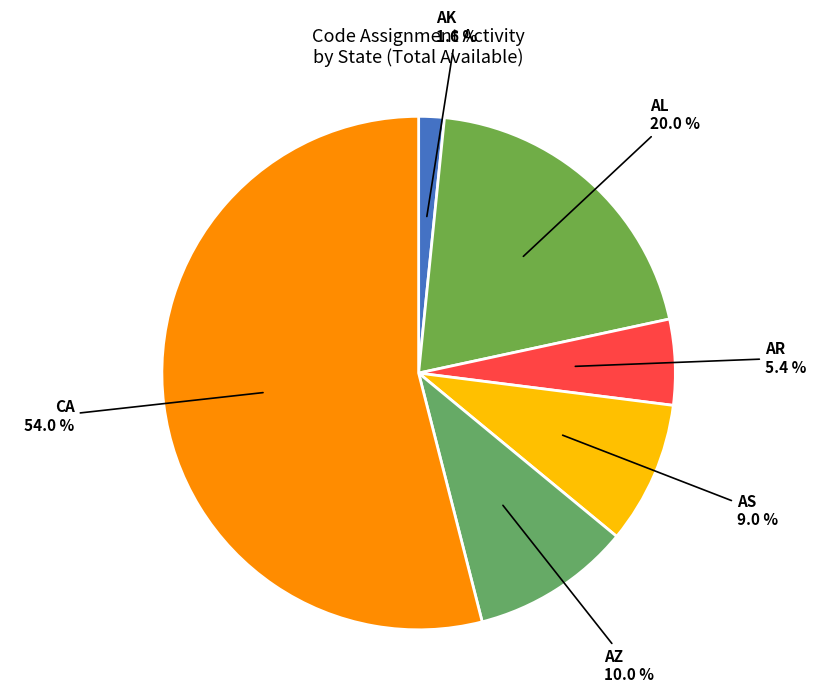

How many segments does this pie chart have?

6